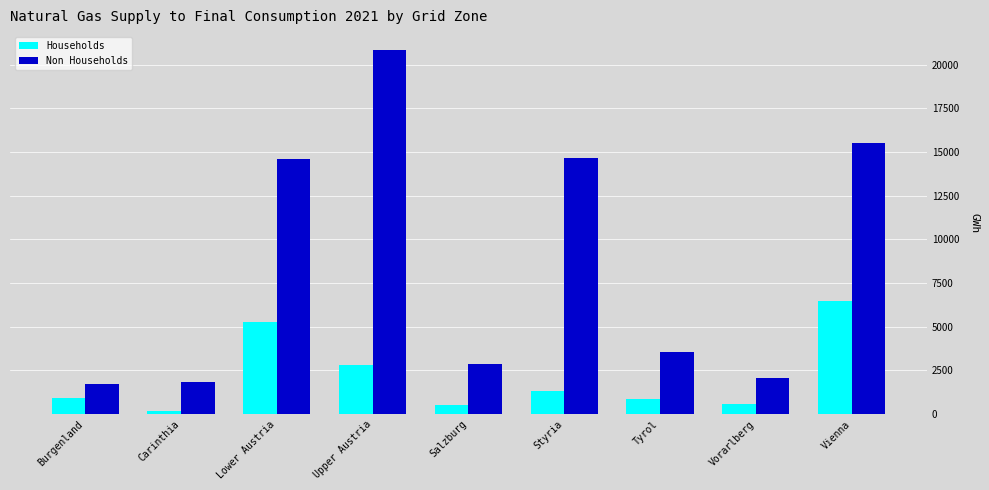

Which series has the largest total across all categories?

Non Households